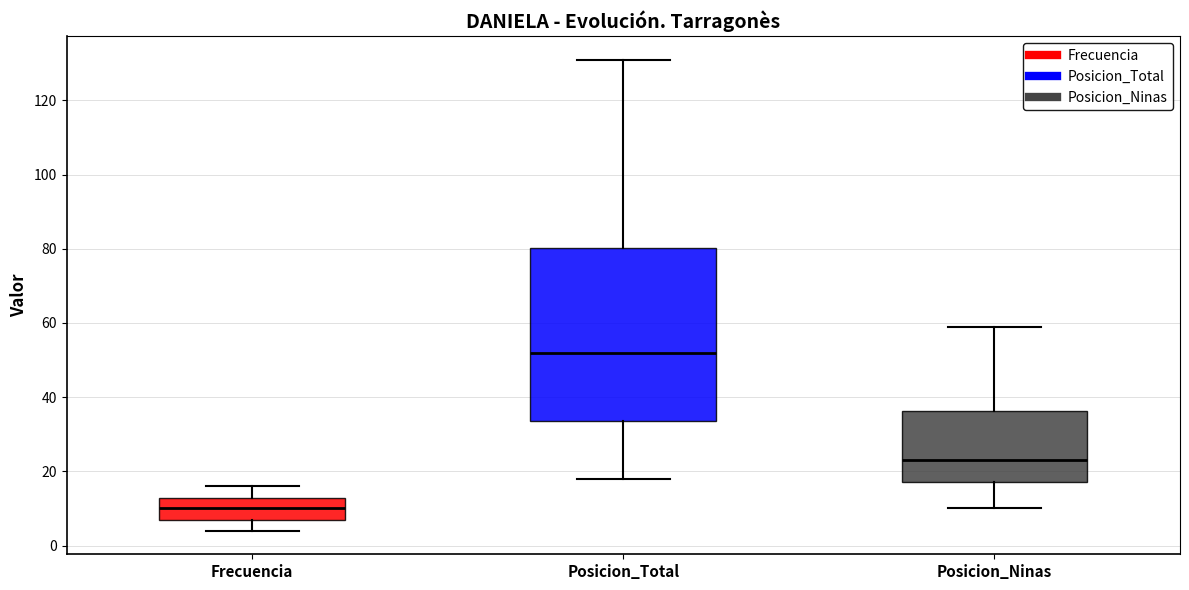

Which box has the lowest median line?

Frecuencia